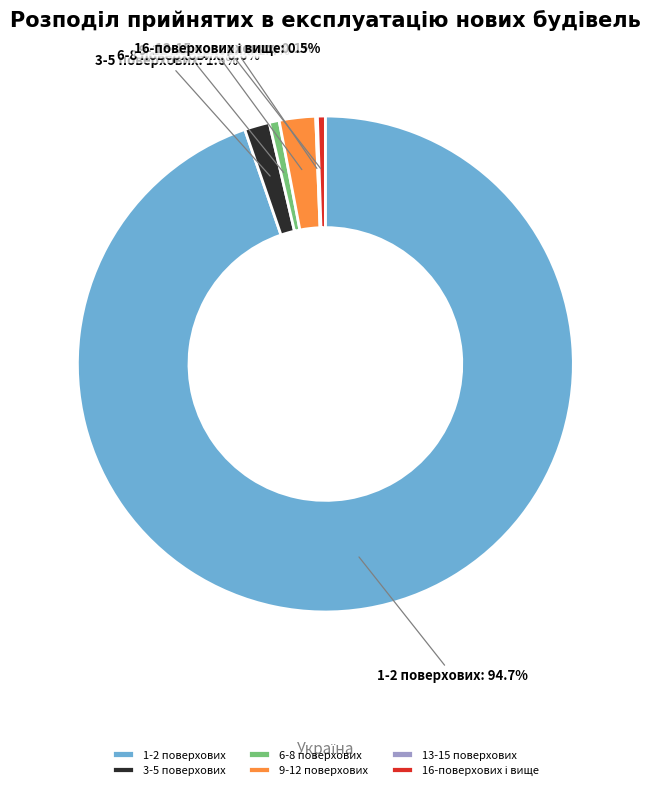

What percentage is NOT represented by 3-5 поверхових?

98.4%